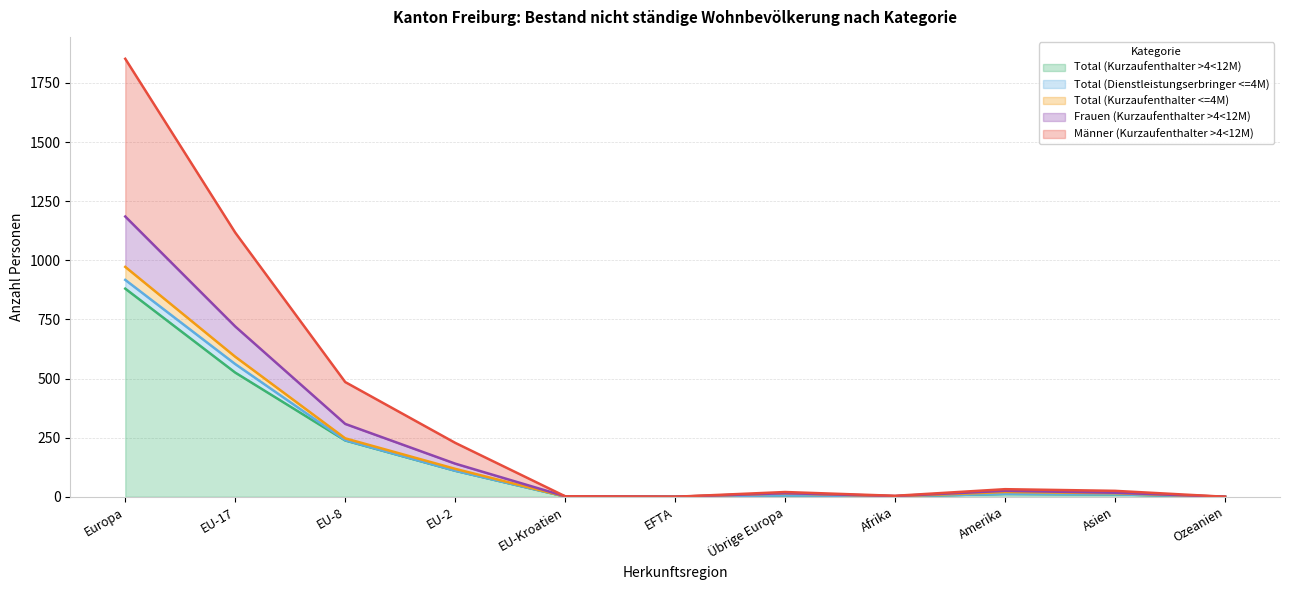

Which category has the highest value in the Total (Kurzaufenthalter >4<12M) series?

Europa